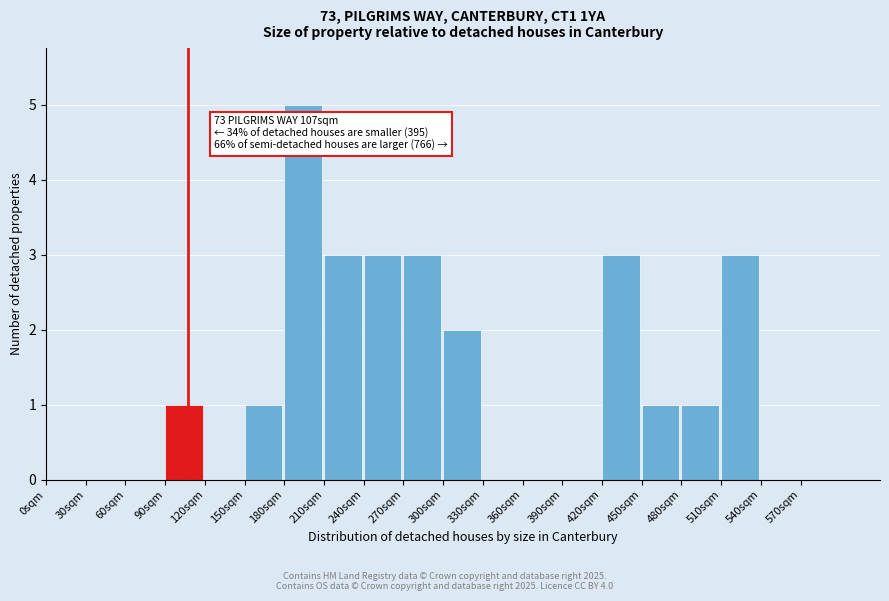

Over which range of the x-axis is the bar tallest?

180 to 210